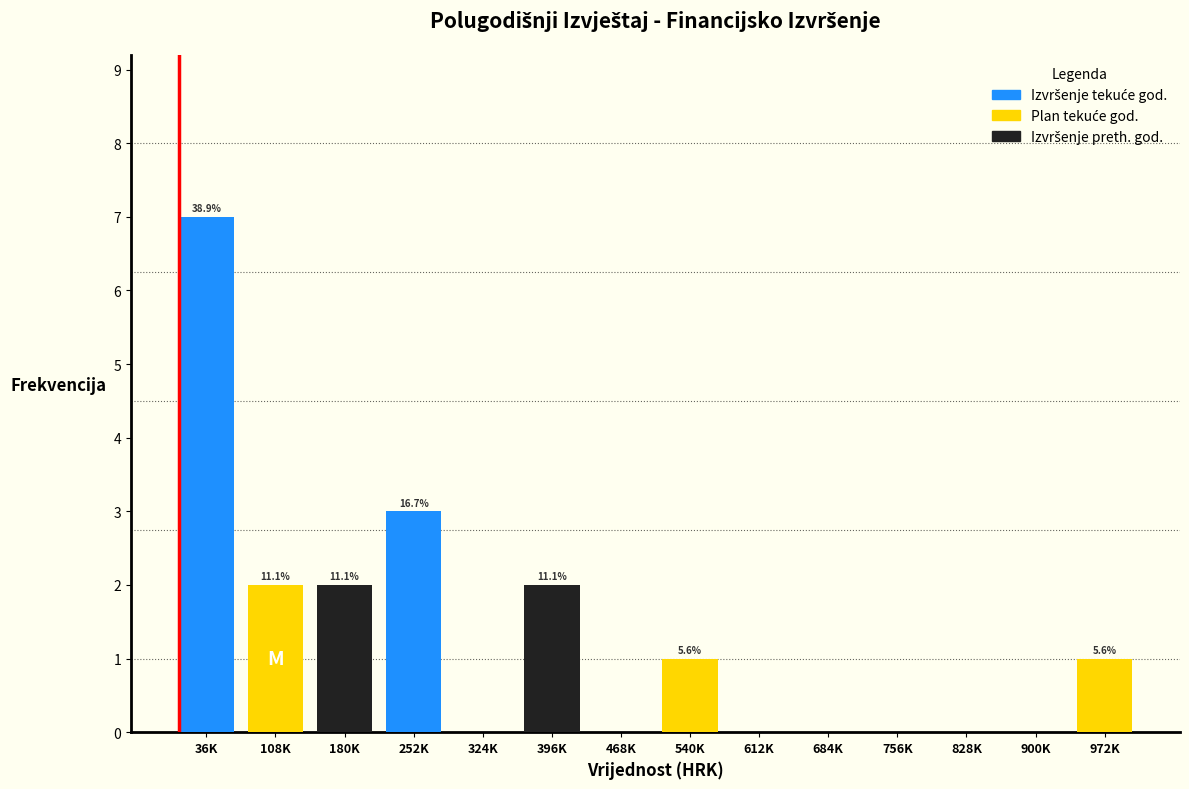

Are the bars horizontal?

No